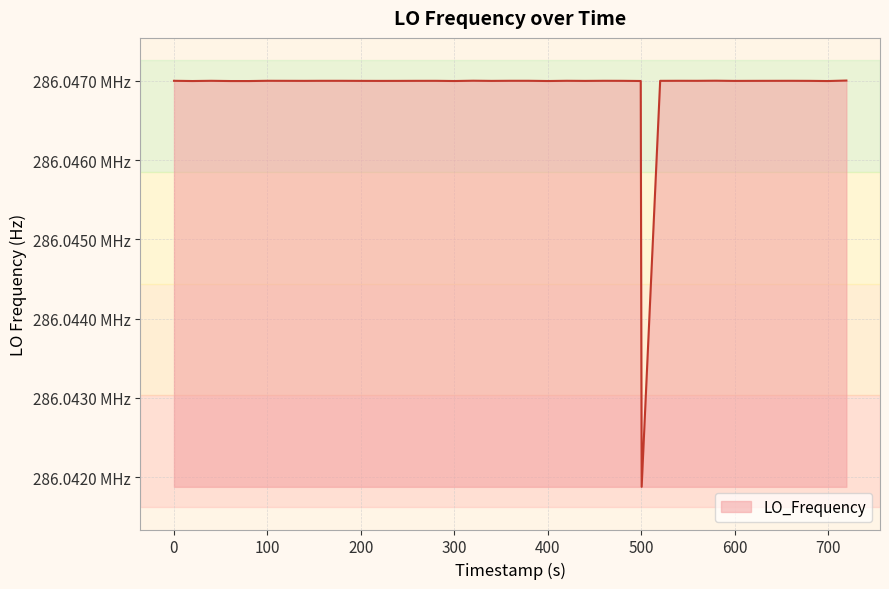

Does the chart display data point markers on the line(s)?

No